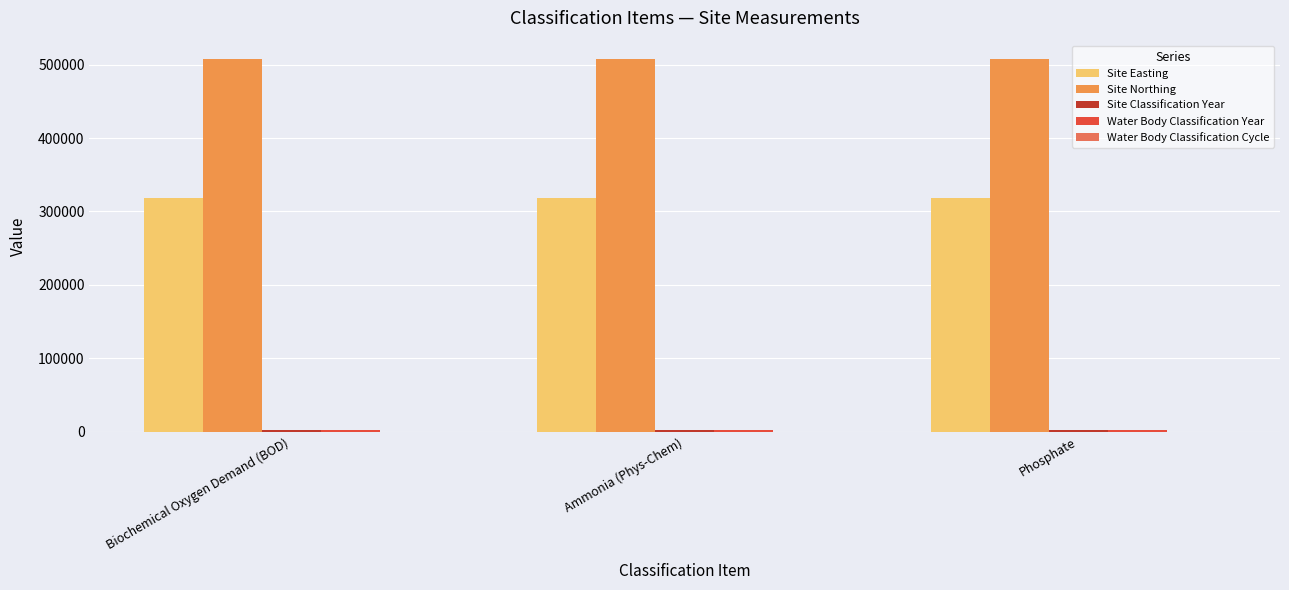

How many groups of bars are there?

3